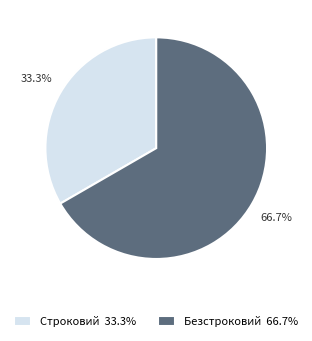

Is Строковий the majority of the pie?

No